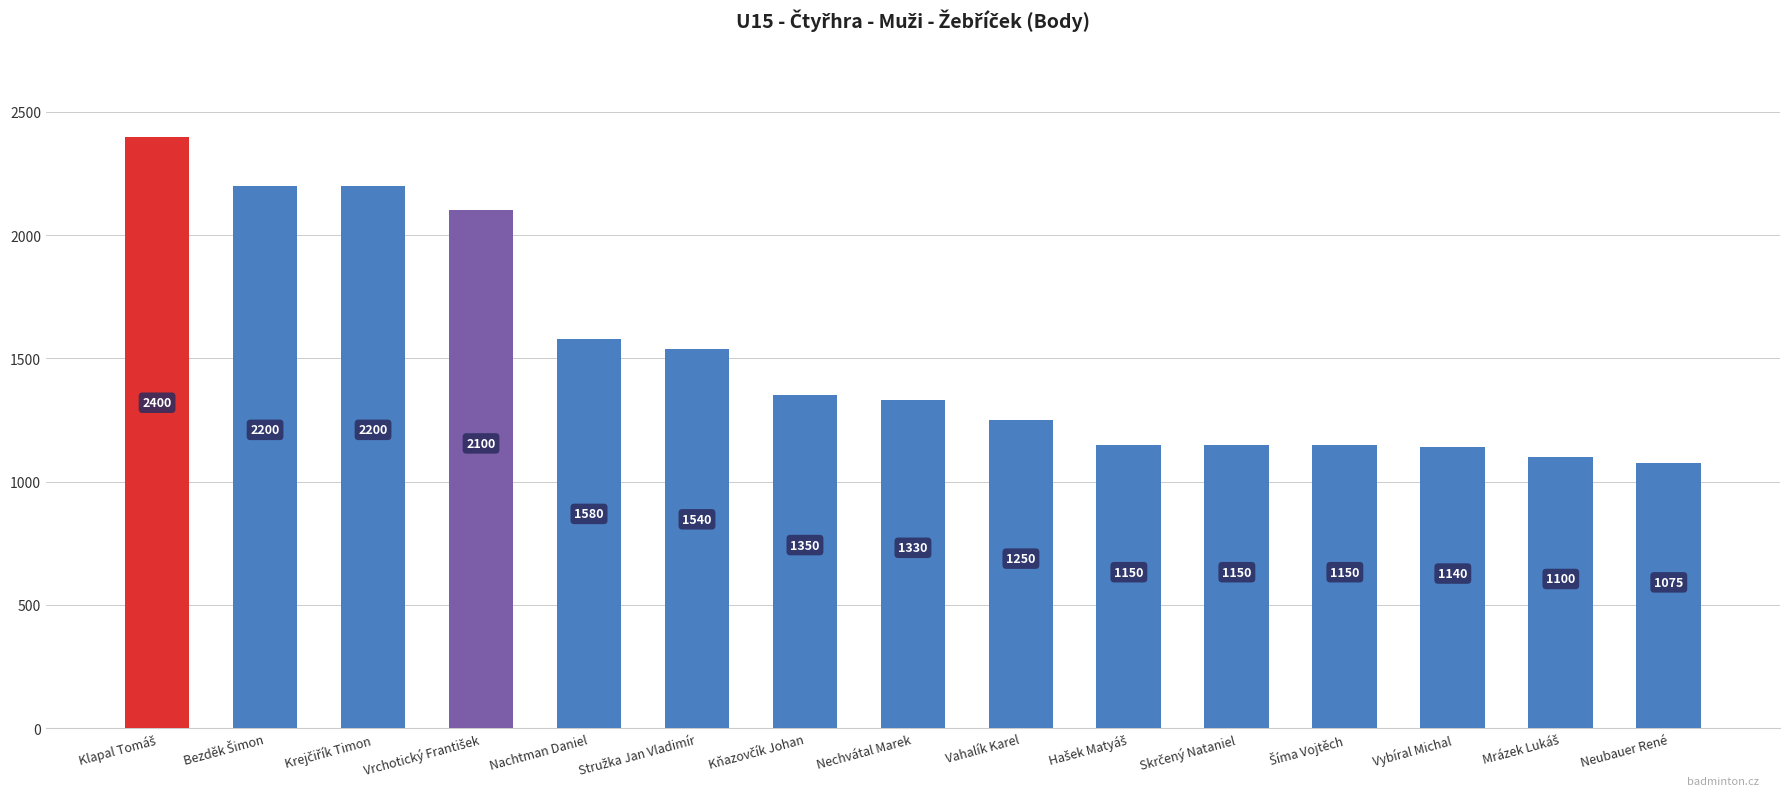

At which label is the value closest to 1737?

Nachtman Daniel